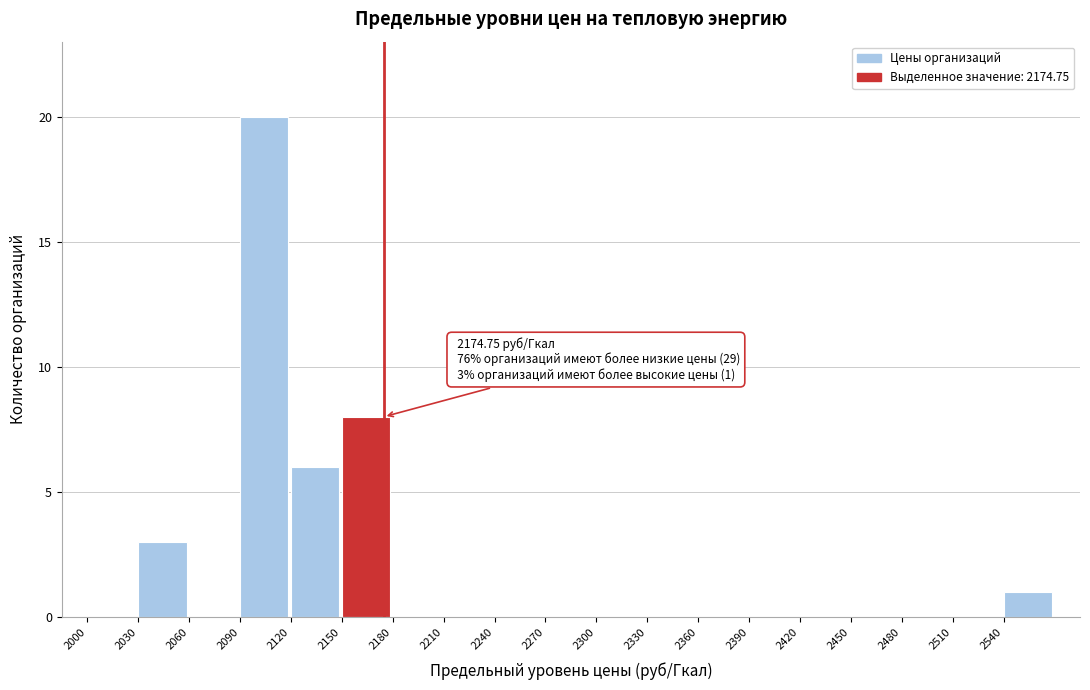

Which range on the x-axis has the tallest bar?

2090 to 2120